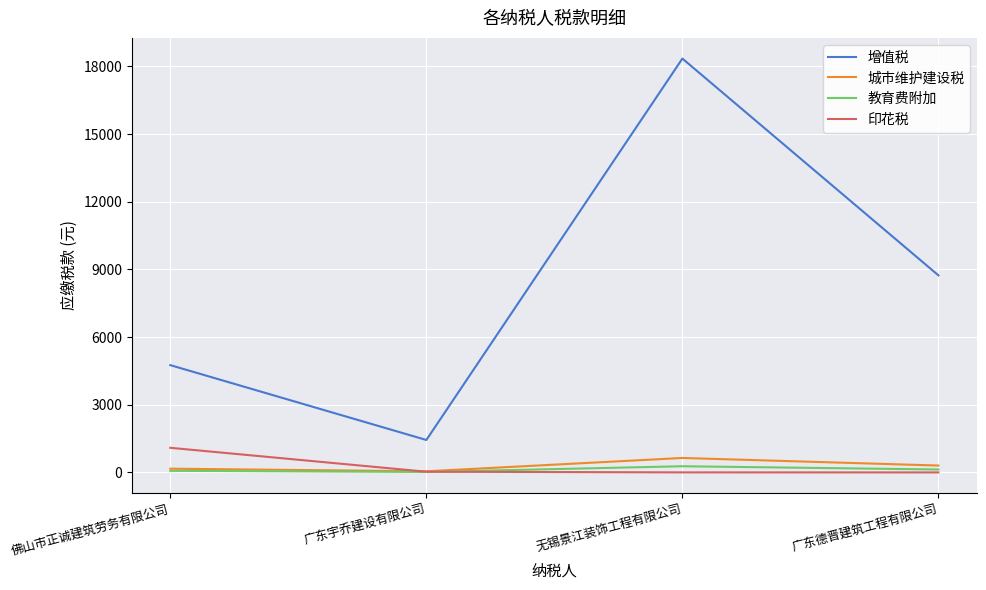

Which series has the widest spread of values?

增值税